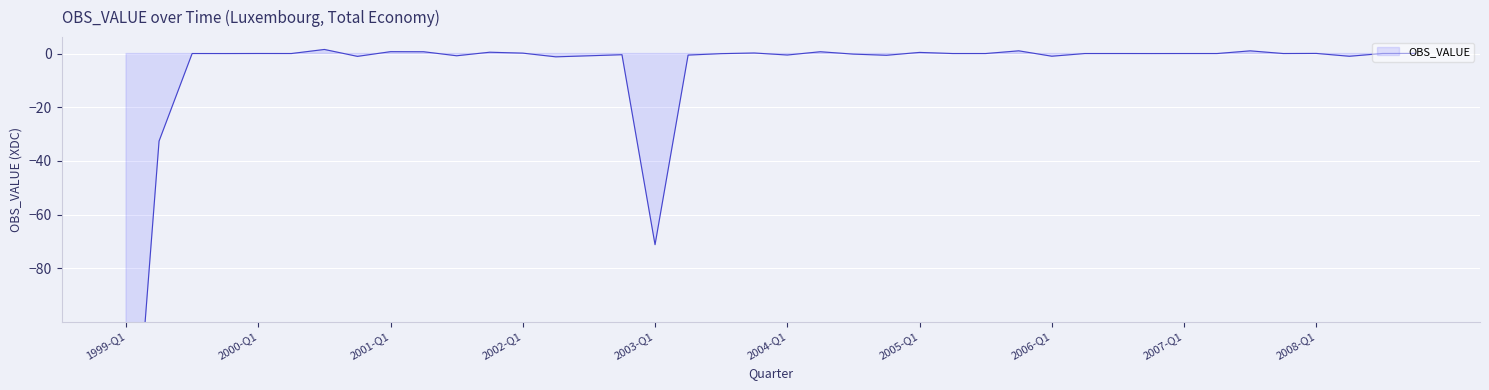

What is the difference between the maximum and minimum values?

193.9